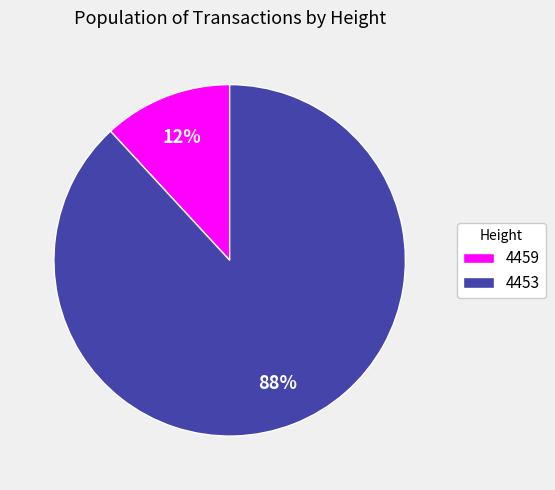

True or false: 4459 accounts for 12% of the total.

True